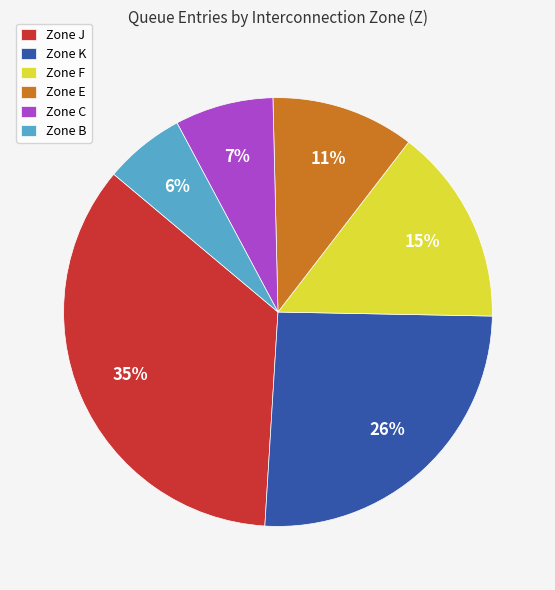

How many segments does this pie chart have?

6